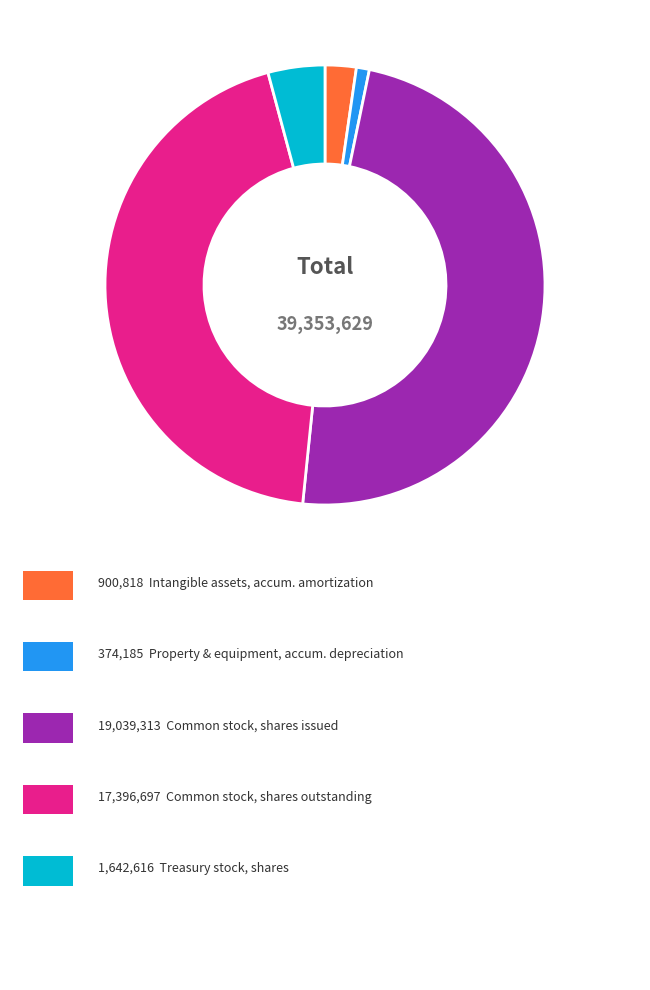

Is there a majority slice in this chart?

No